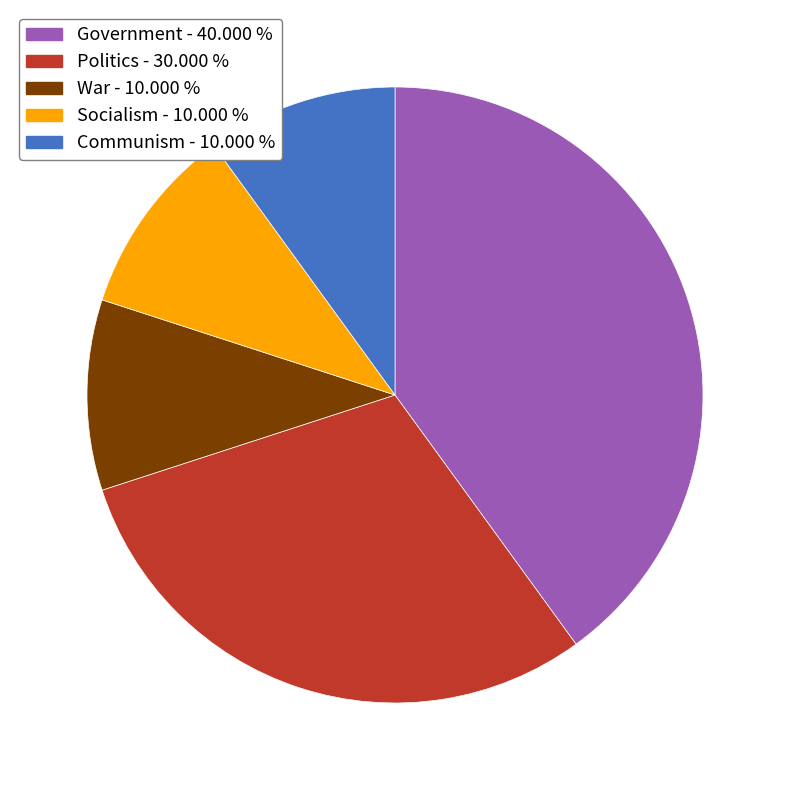

What is the largest slice in the pie chart?

Government